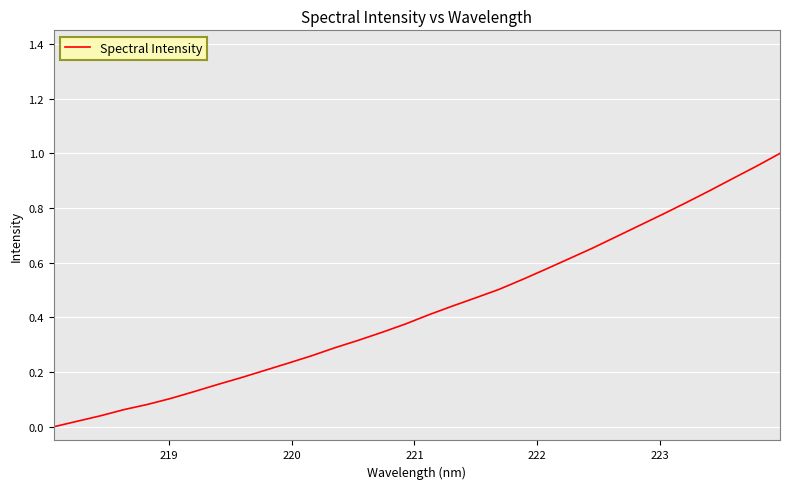

Reading right to left, list all the values displayed in this chart.

1.0	1.0	0.9	0.9	0.8	0.8	0.7	0.7	0.7	0.6	0.6	0.5	0.5	0.5	0.4	0.4	0.4	0.3	0.3	0.3	0.3	0.2	0.2	0.2	0.2	0.1	0.1	0.1	0.1	0.0	0.0	0.0